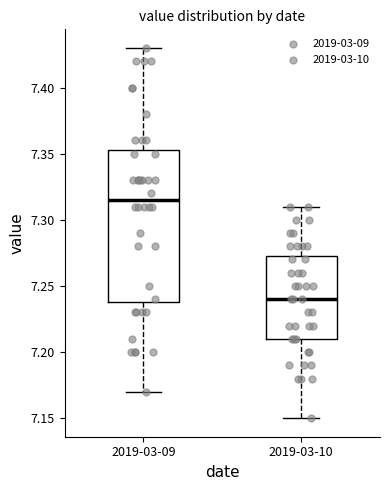

Reading left to right, read every box against the y-axis: the position of its median line, the range the box covers, and the ends of its whiskers. The values are not printed on the chart, so give them approximately, as read against the axis.

2019-03-09: median 7.315, box 7.240 to 7.355, whiskers 7.170 to 7.430
2019-03-10: median 7.240, box 7.210 to 7.275, whiskers 7.150 to 7.310